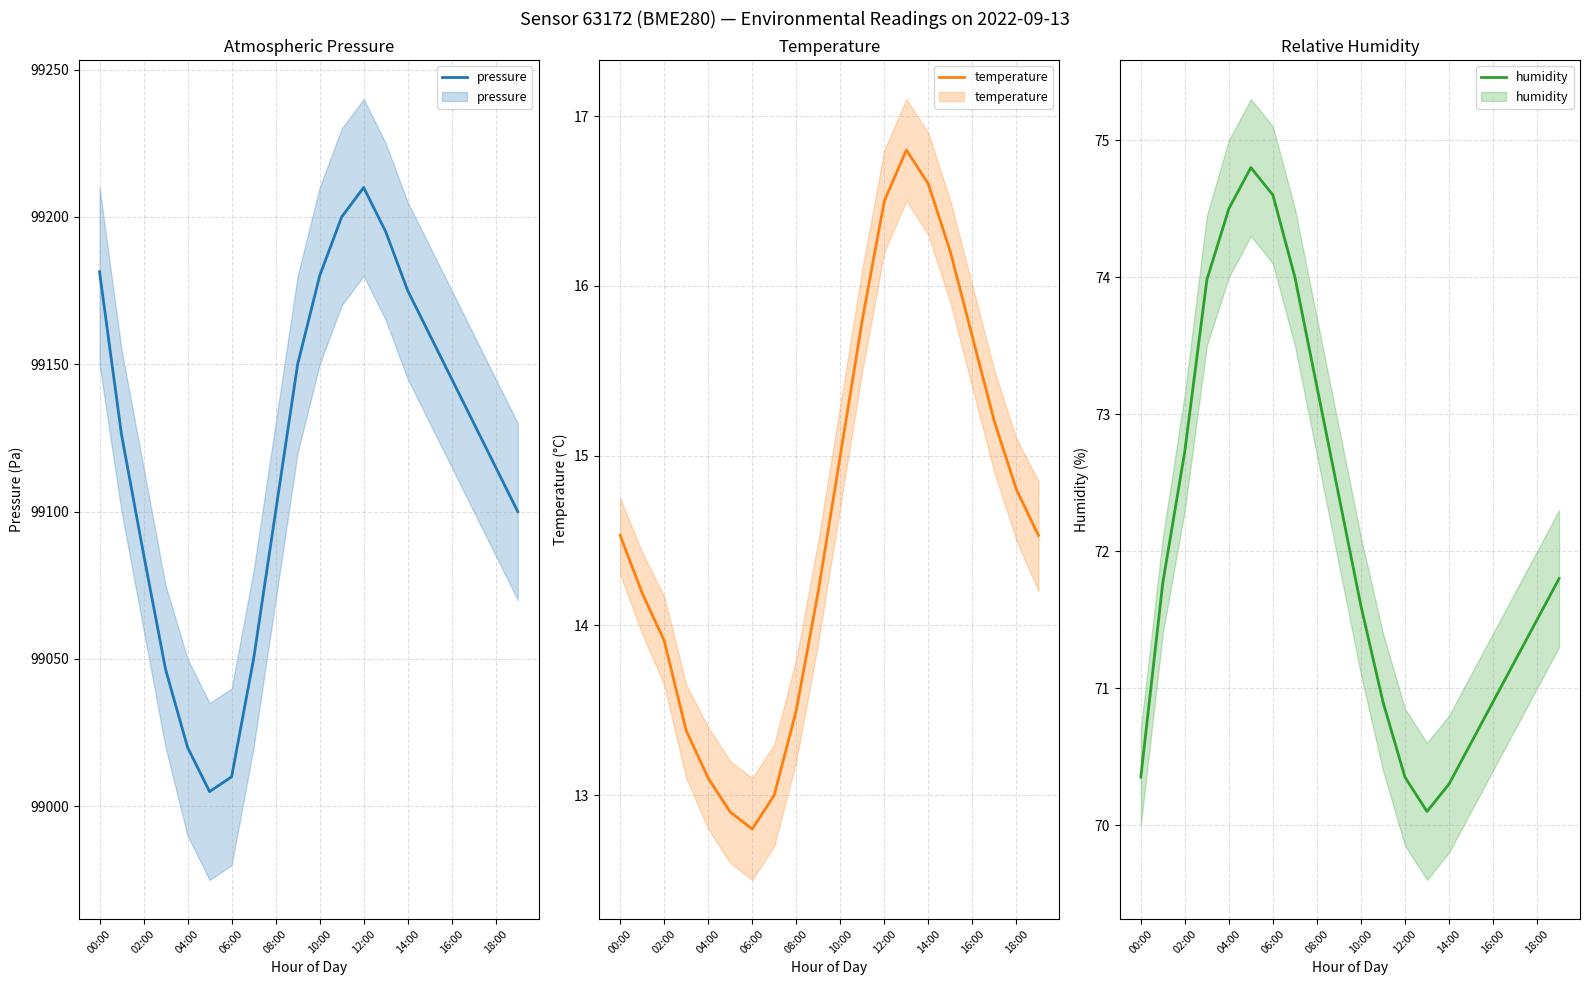

At which category does pressure reach its first local peak?

12:00